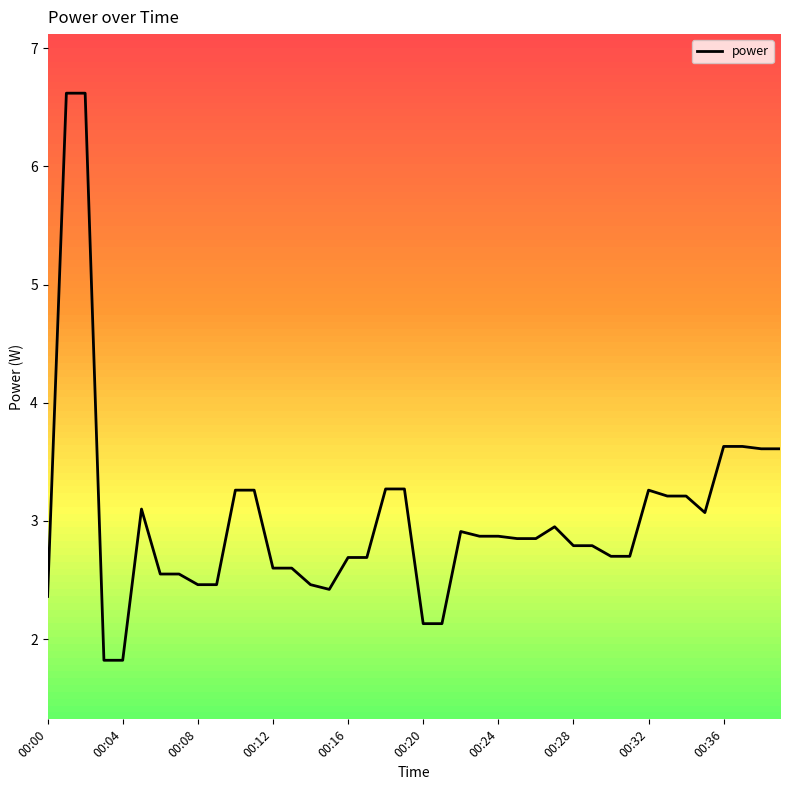

Where does the power series first go above 2?

00:00